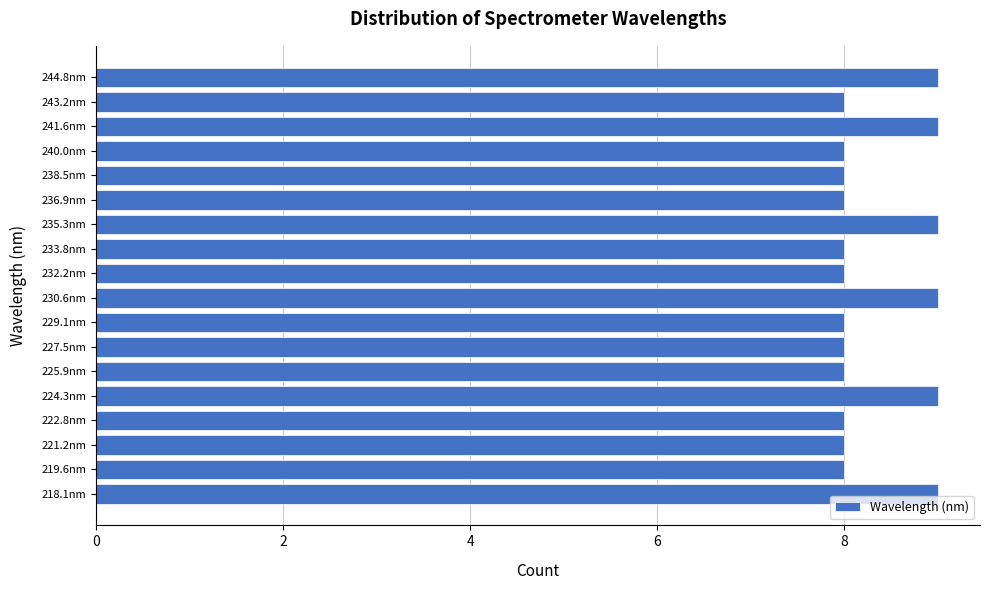

Reading bottom to top, extract all data points from this chart.

9	8	8	8	9	8	8	8	9	8	8	9	8	8	8	9	8	9